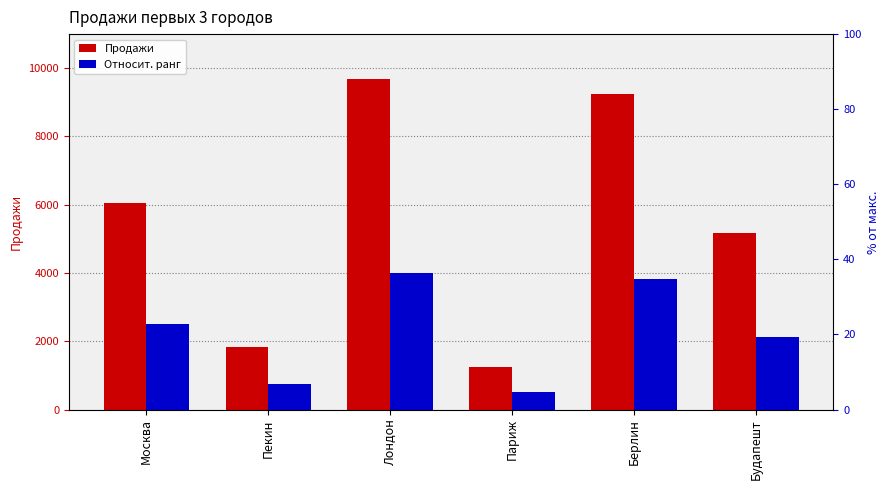

Reading left to right, list all the values displayed in this chart.

Продажи: Москва=6050.0	Пекин=1821.0	Лондон=9672.0	Париж=1254.0	Берлин=9252.0	Будапешт=5158.0
Относит. ранг: Москва=2502.1	Пекин=753.1	Лондон=4000.0	Париж=518.6	Берлин=3826.3	Будапешт=2133.2